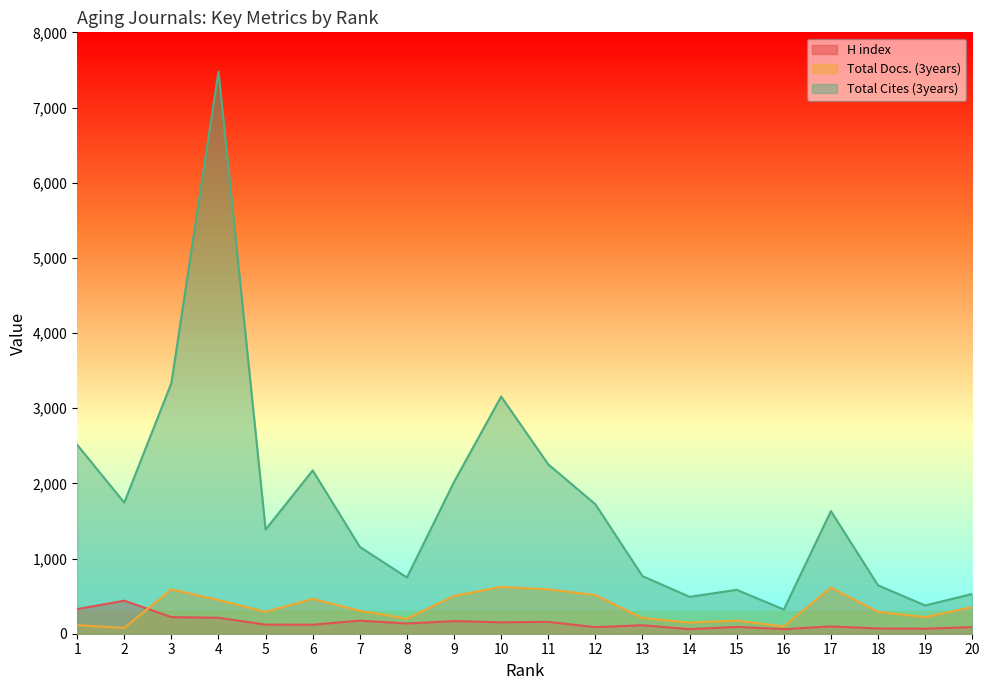

Which series changed the most between 2 and 11?

Total Docs. (3years)